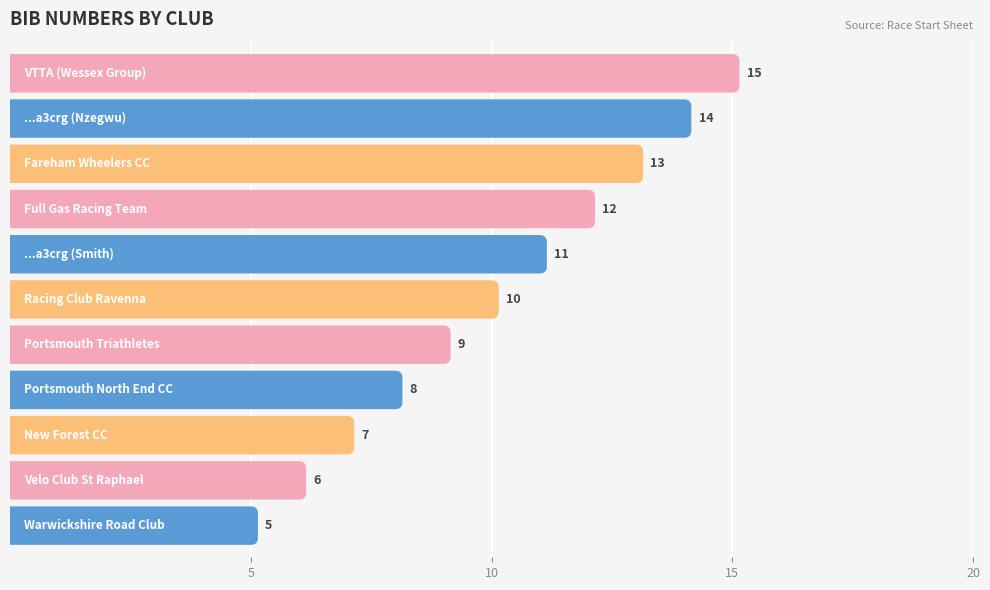

Does the chart contain stacked bars?

No